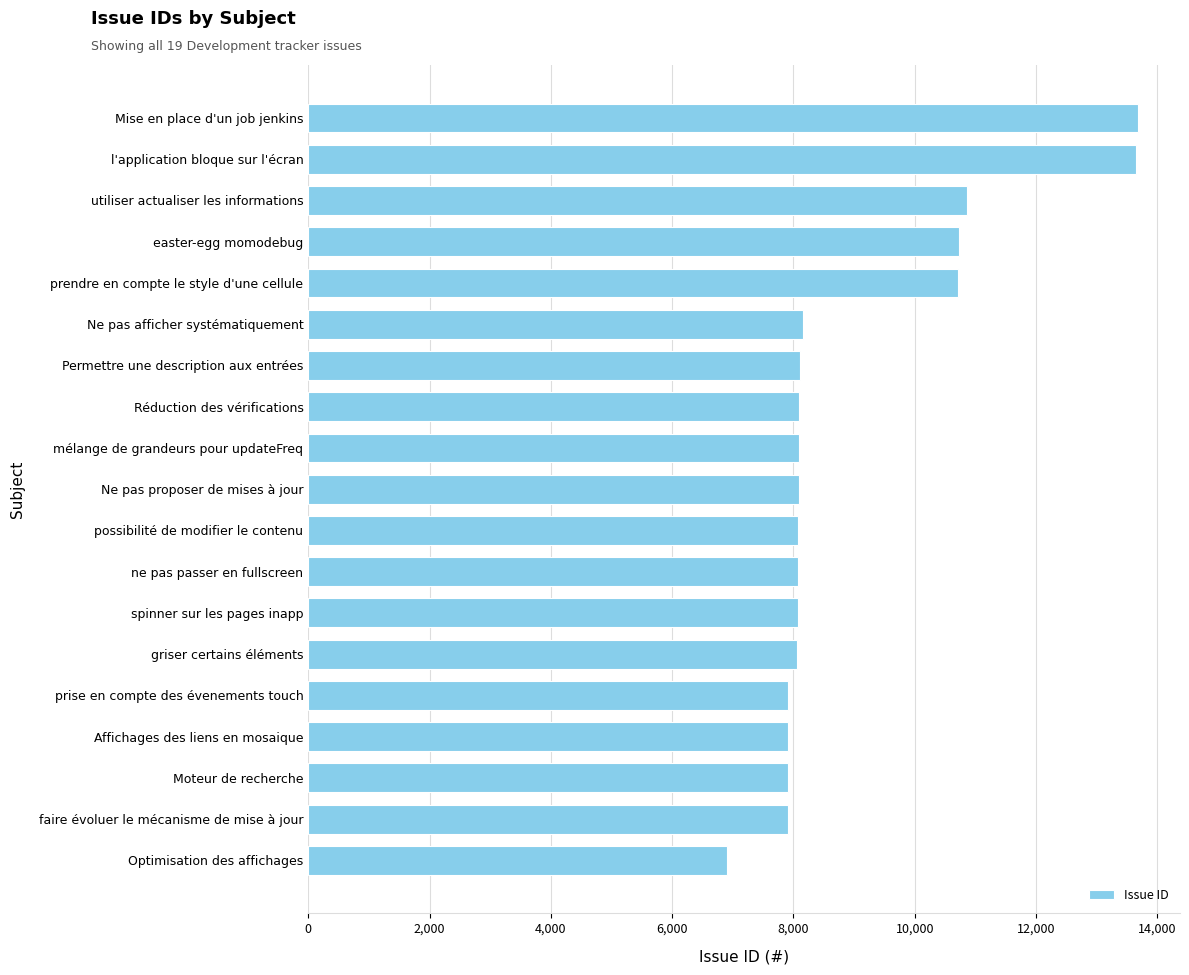

True or false: the data shows 8163 at Ne pas afficher systématiquement.

True